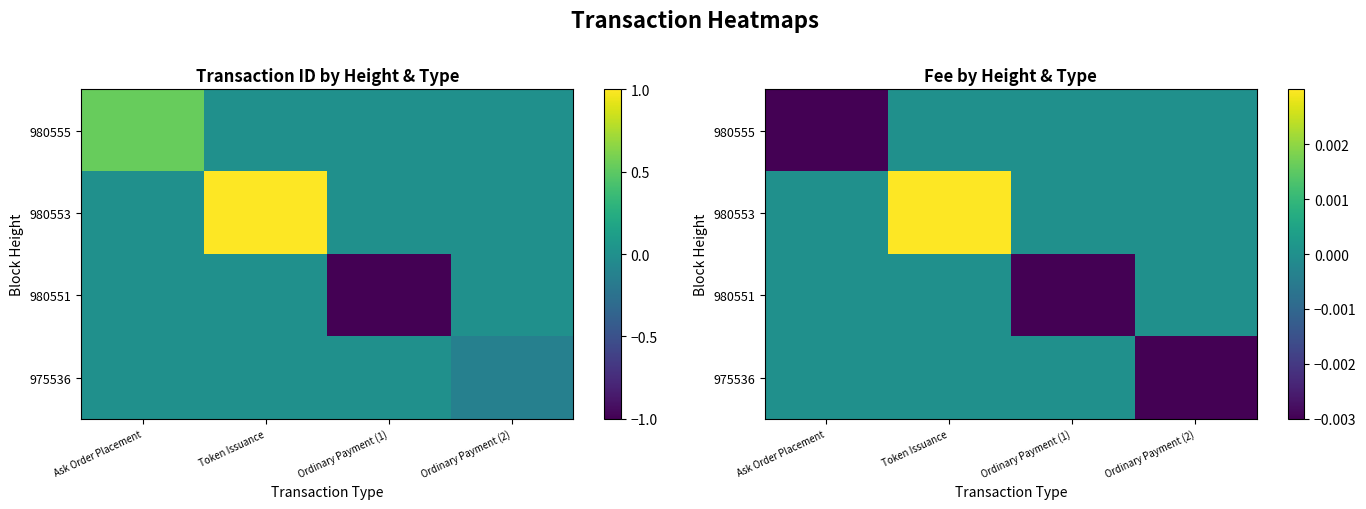

Is it true that 980551 equals 0.0 at Token Issuance?

True